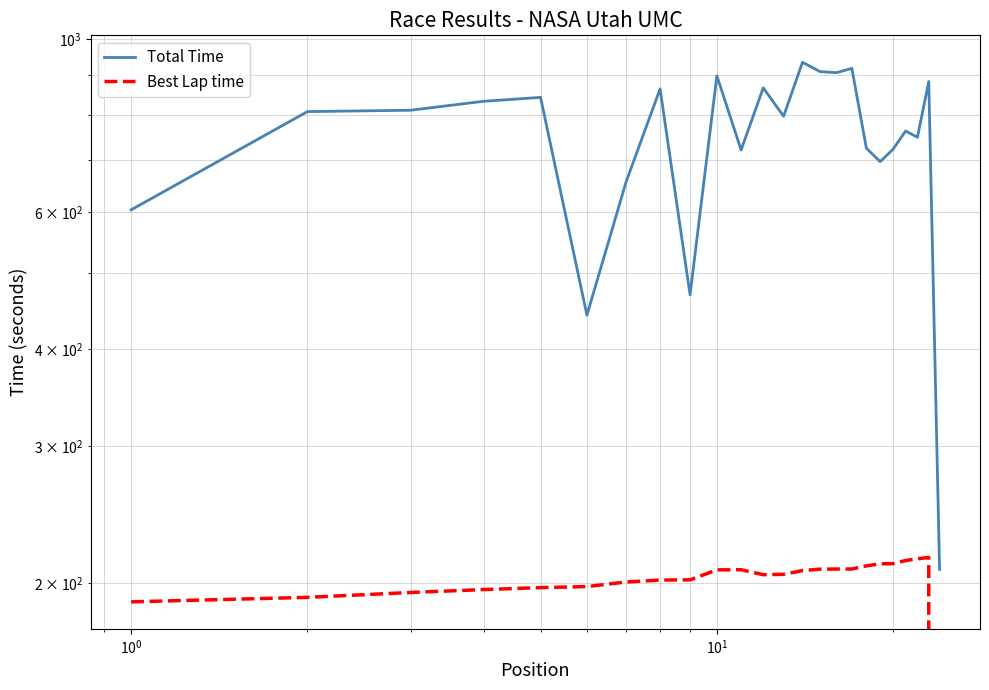

Count the number of data series in this chart.

2